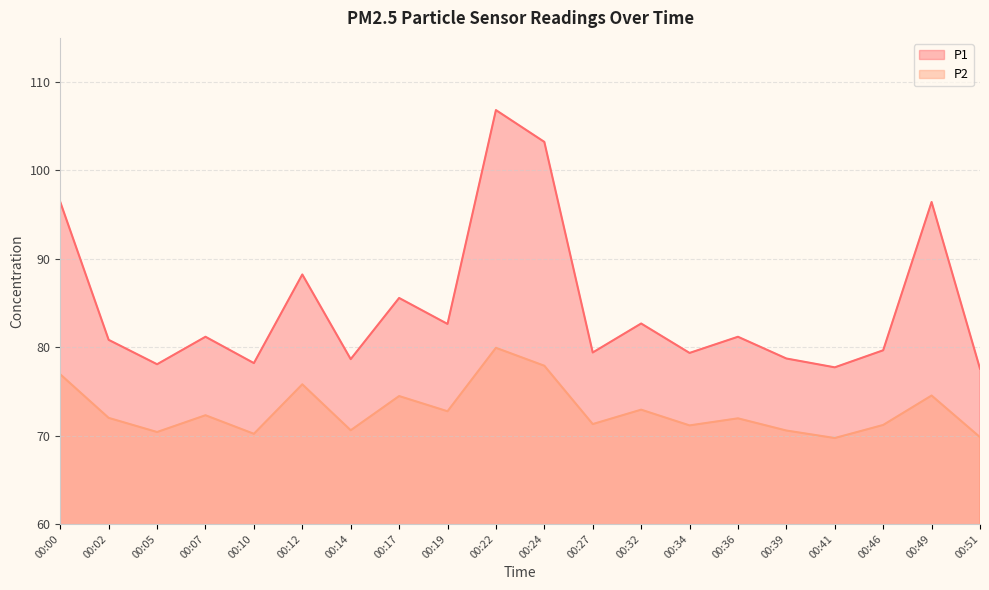

How many data points in P2 are above 72?

9